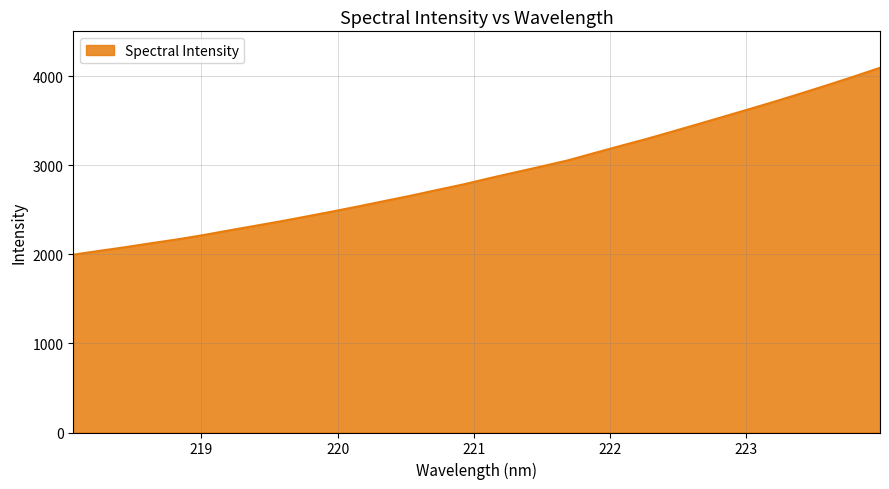

What is the difference between the maximum and minimum values?

2098.8